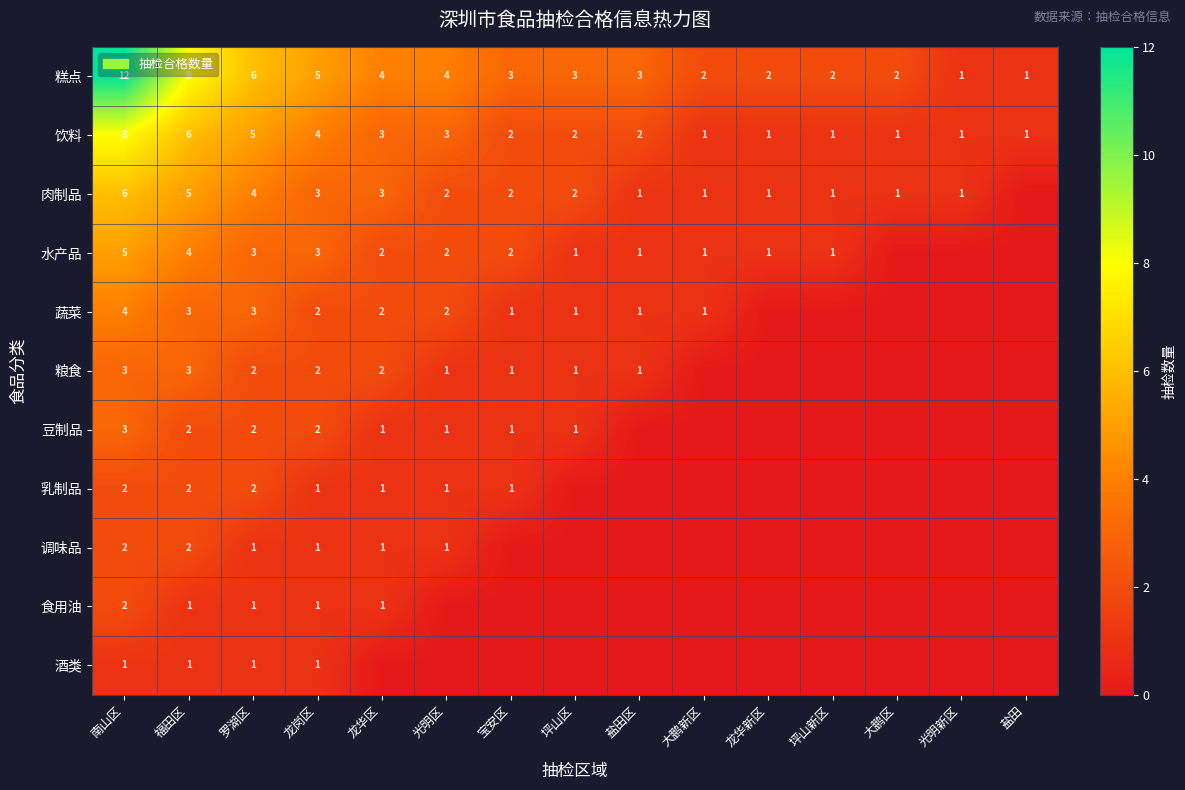

Is the value of 糕点 at 宝安区 greater than the value of 肉制品 at 坪山区?

Yes